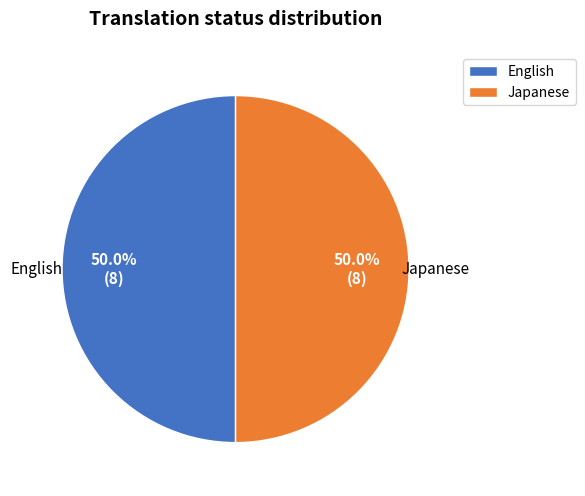

Approximately how many times larger is the value at English compared to Japanese?

1.0